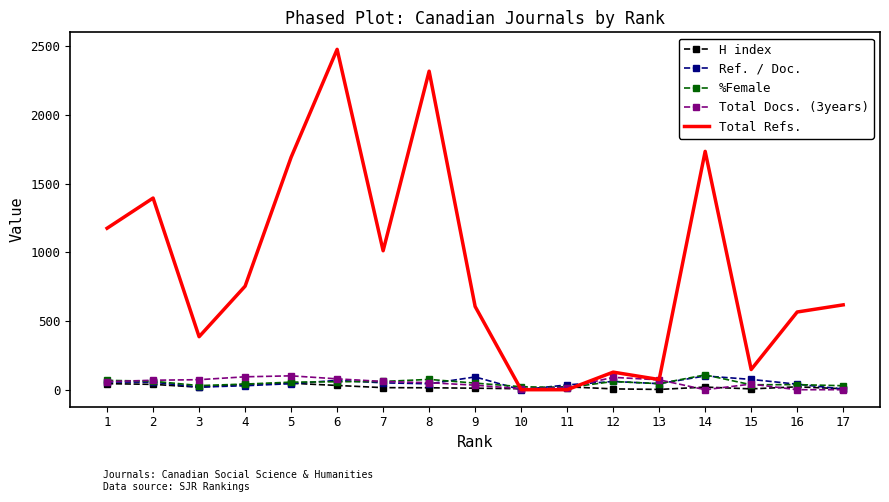

Is the value of Total Refs. at 15 greater than the value of H index at 2?

Yes